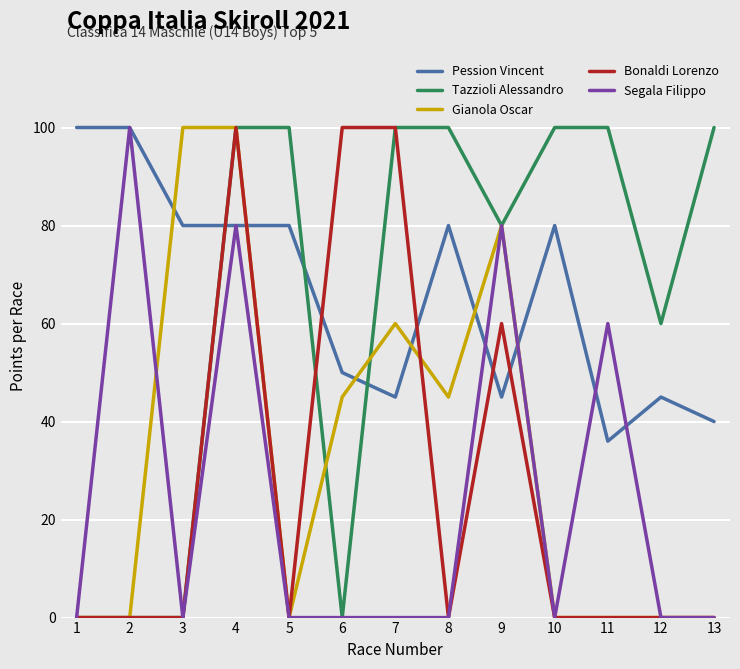

At which category is the sum across all series the highest?

4